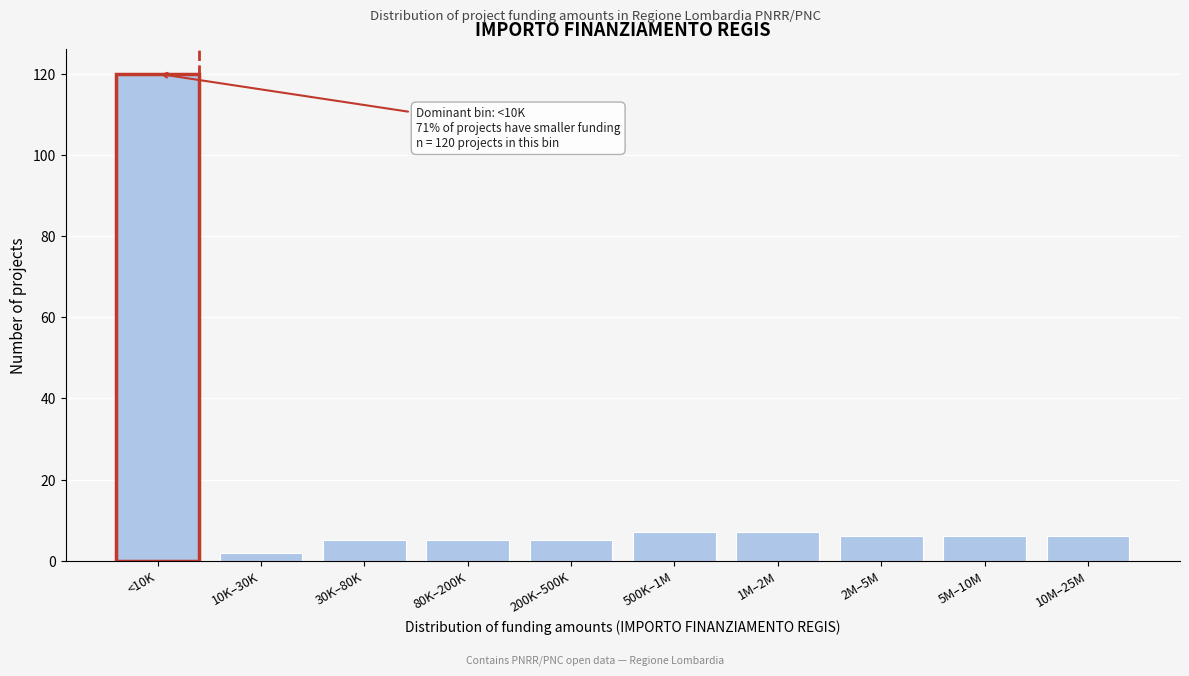

Reading left to right, extract all data points from this chart.

<10K=120	10K–30K=2	30K–80K=5	80K–200K=5	200K–500K=5	500K–1M=7	1M–2M=7	2M–5M=6	5M–10M=6	10M–25M=6